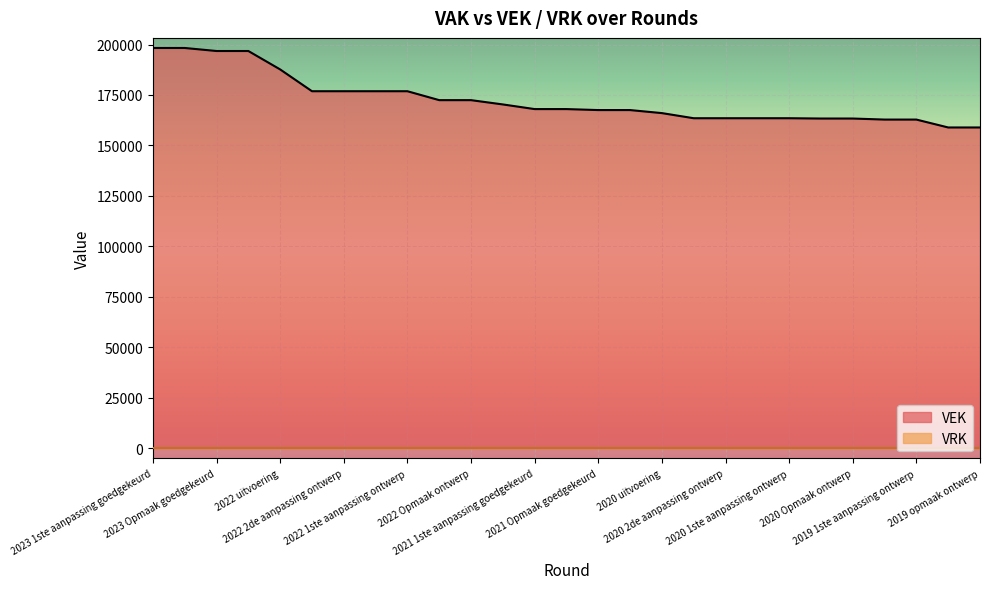

Which series has the largest range (max minus min)?

VEK